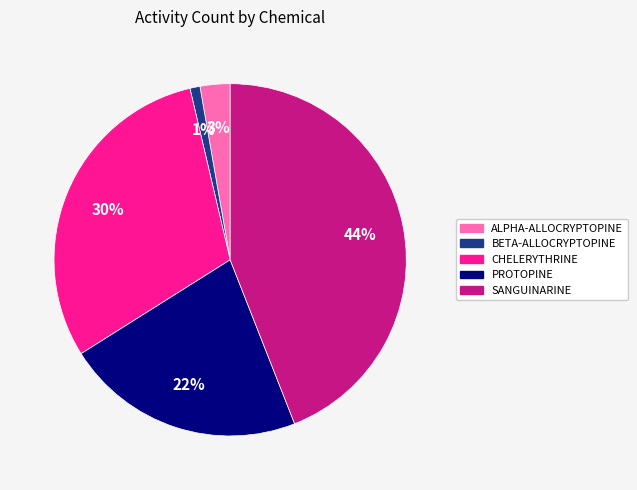

Do PROTOPINE and BETA-ALLOCRYPTOPINE together represent more than half of the pie?

No